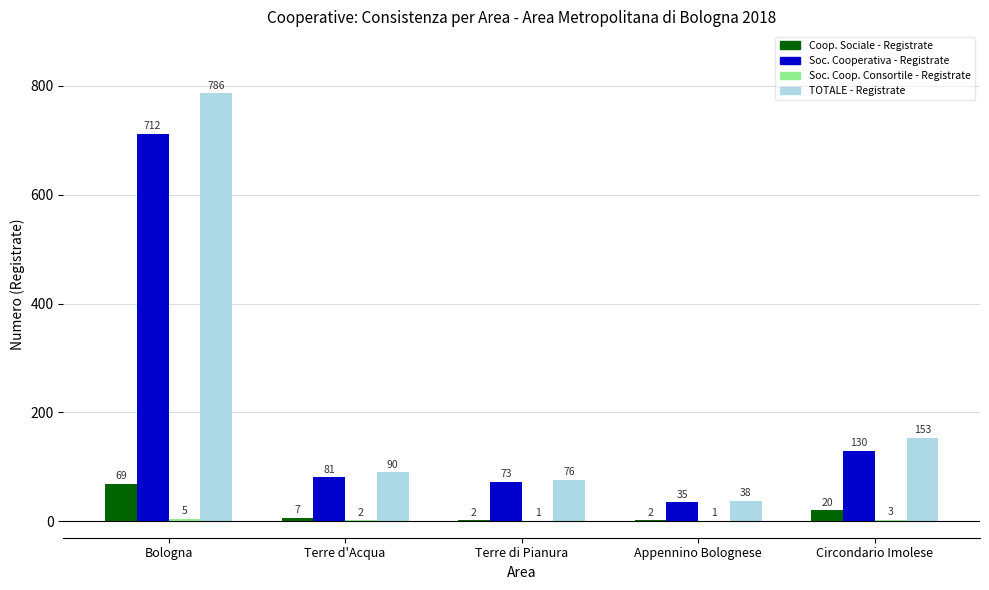

What is the sum of all Coop. Sociale - Registrate values?

100